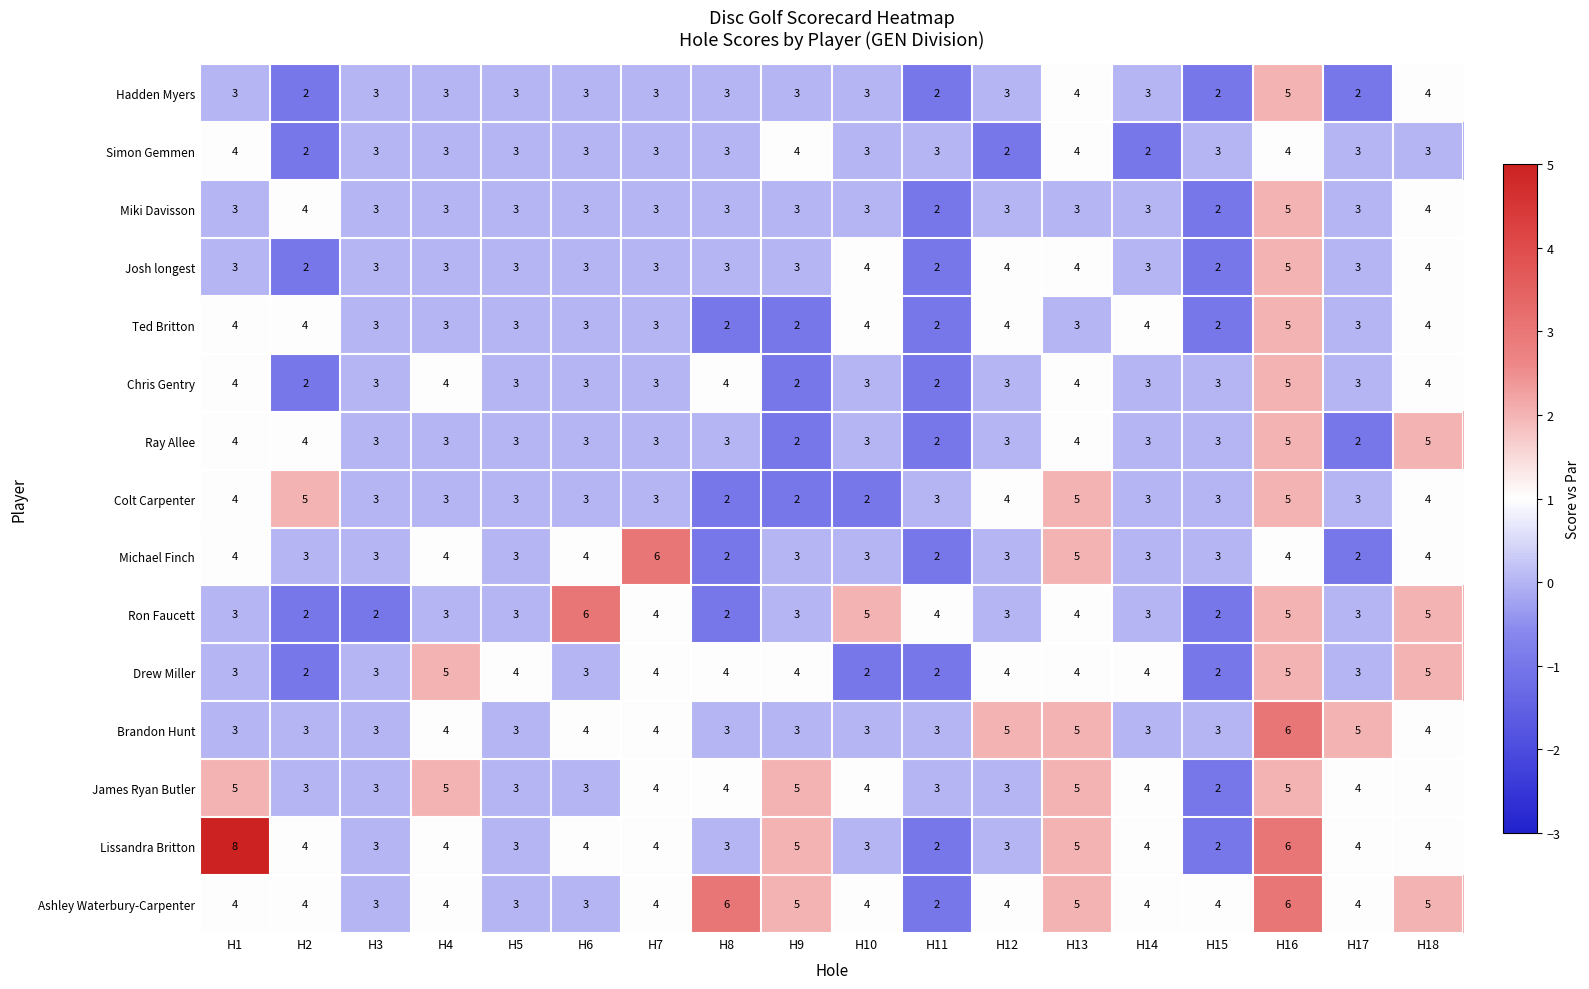

Which series has the widest spread of values?

Lissandra Britton